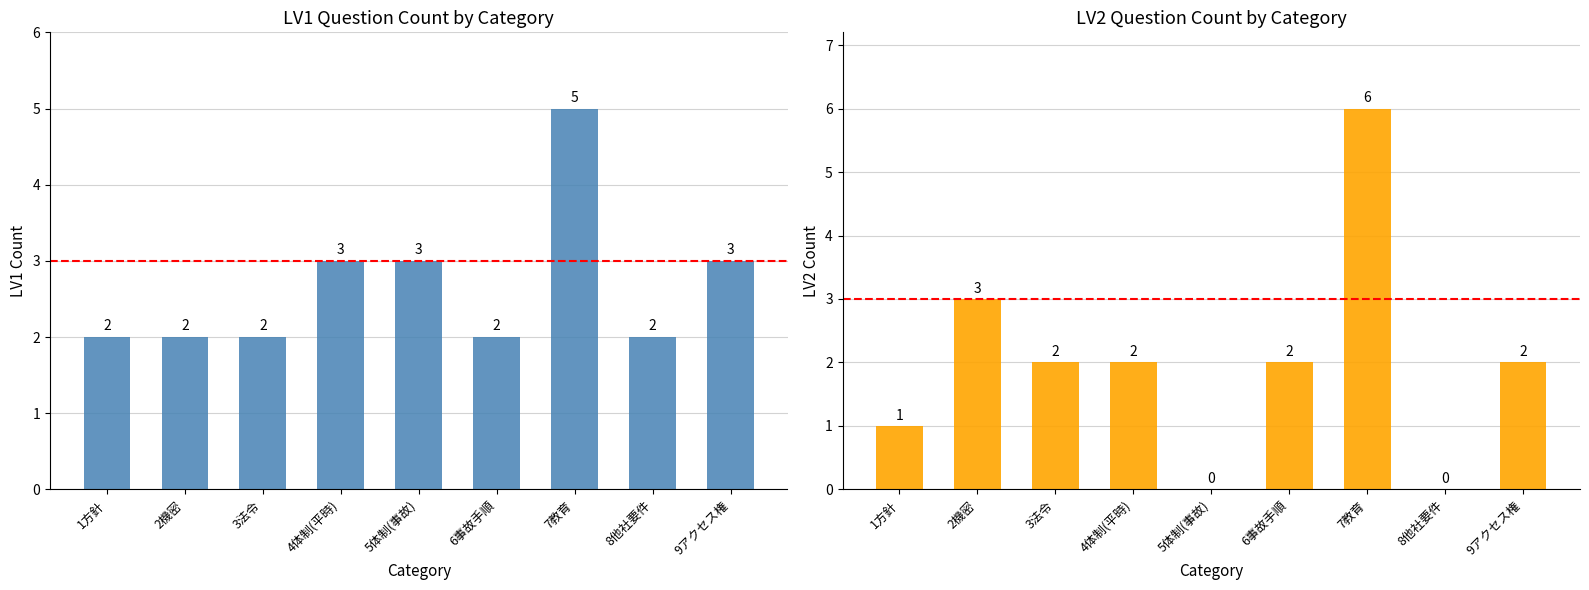

The LV2 series shows 1 at 1方針. True or false?

False